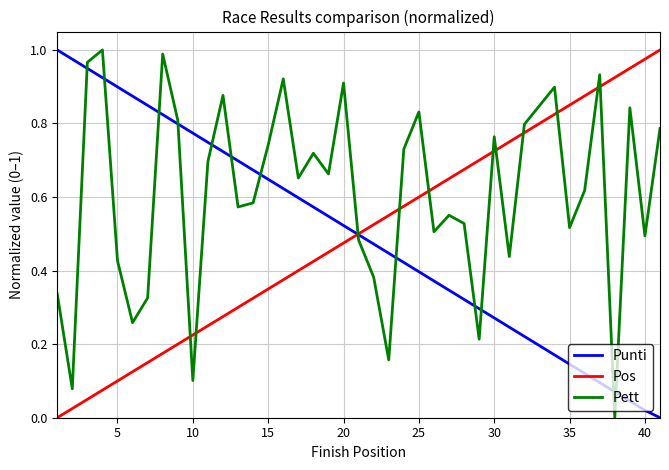

How many lines are shown in the chart?

3